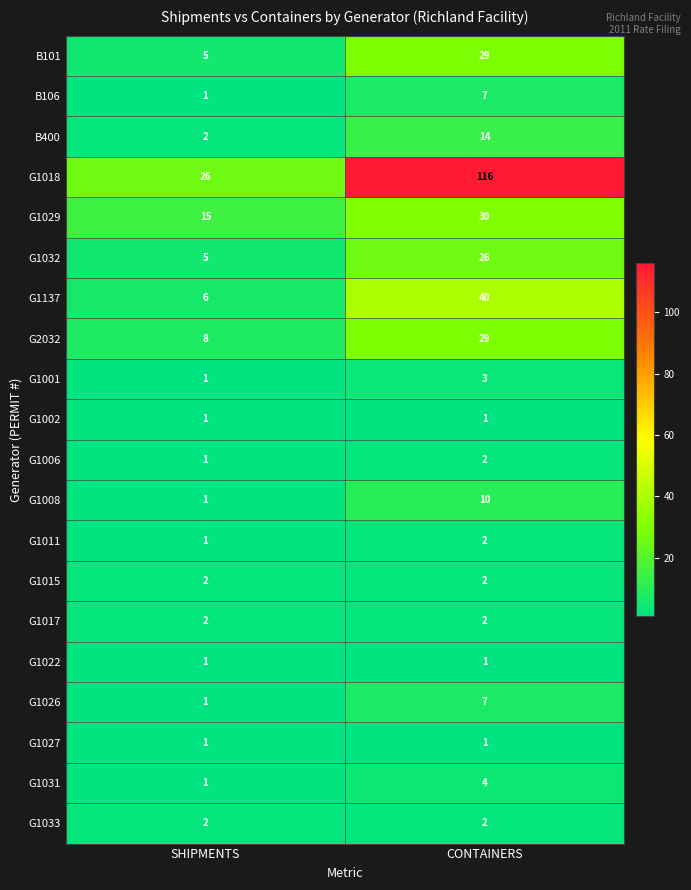

Between SHIPMENTS and CONTAINERS, which series saw the biggest shift?

G1018